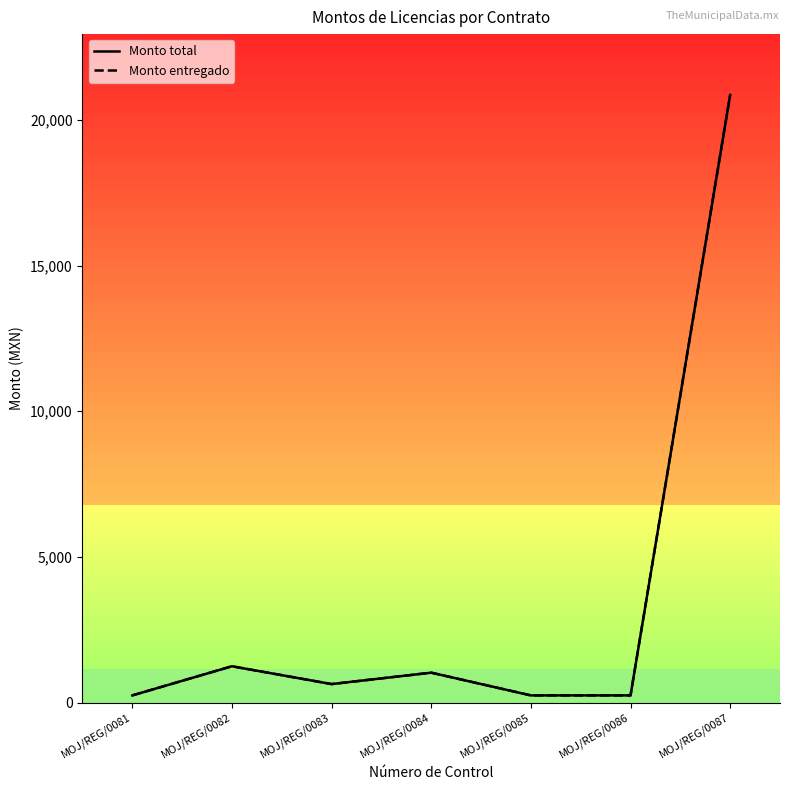

Is this an area chart (filled region under the line)?

No